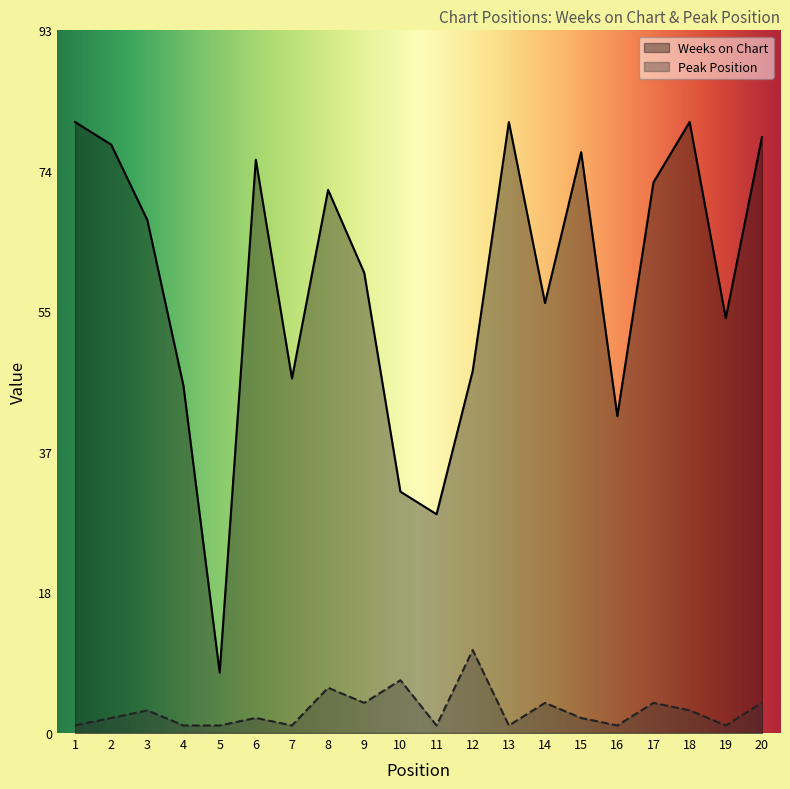

Where does the Weeks on Chart series first go above 68?

1